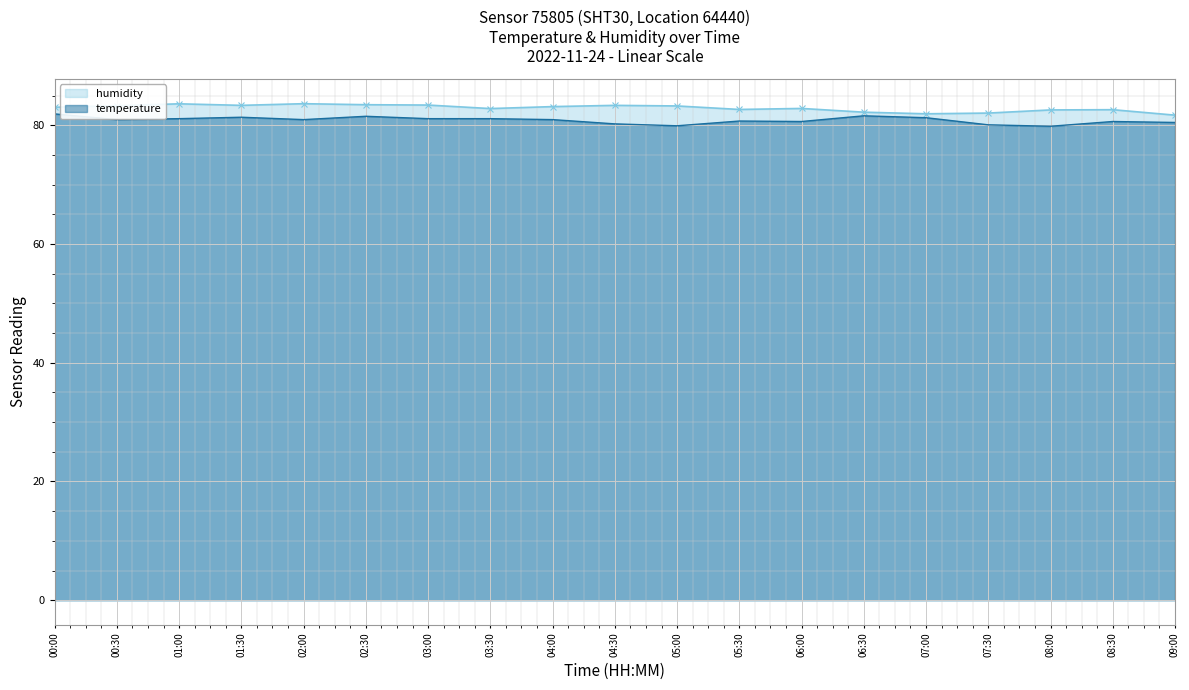

What is the label of the 15th point from the left?

07:00